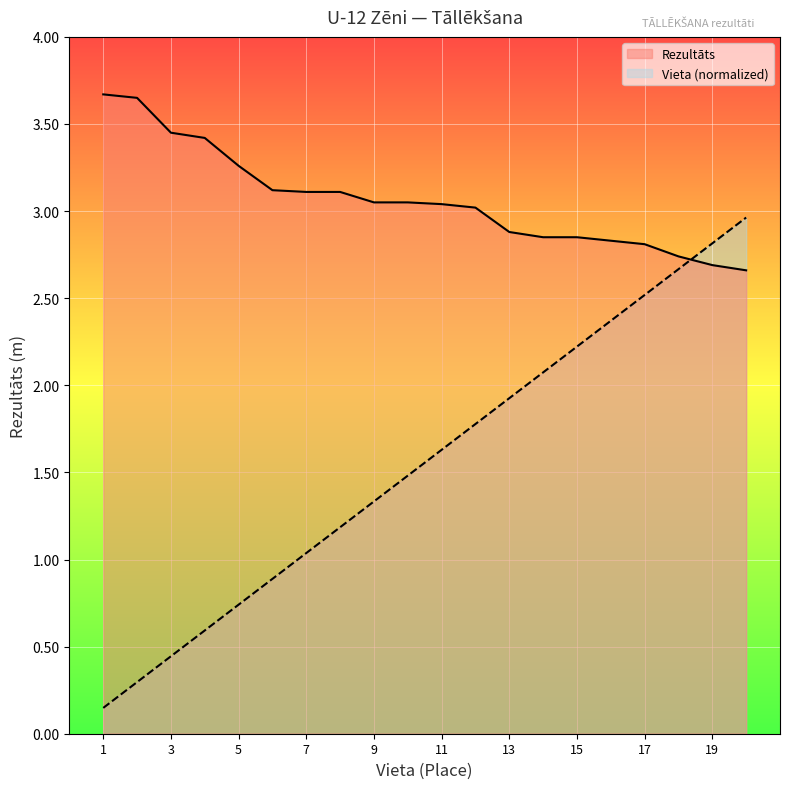

Rank the series by their average value, from lowest to highest.

Vieta (normalized), Rezultāts